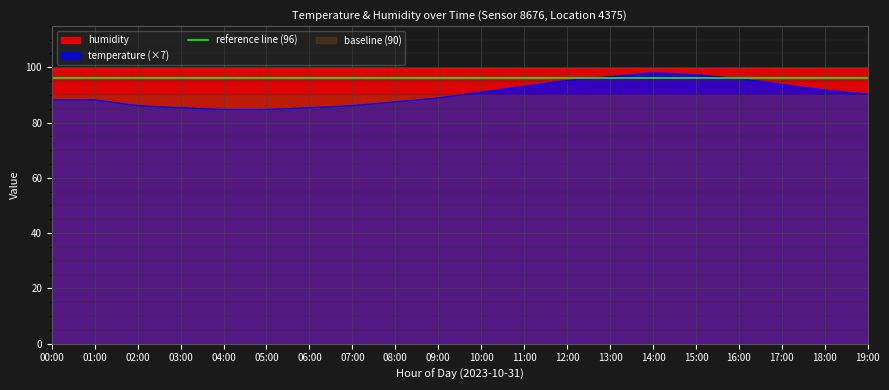

The temperature (×7) series shows 88.9 at 09:00. True or false?

True